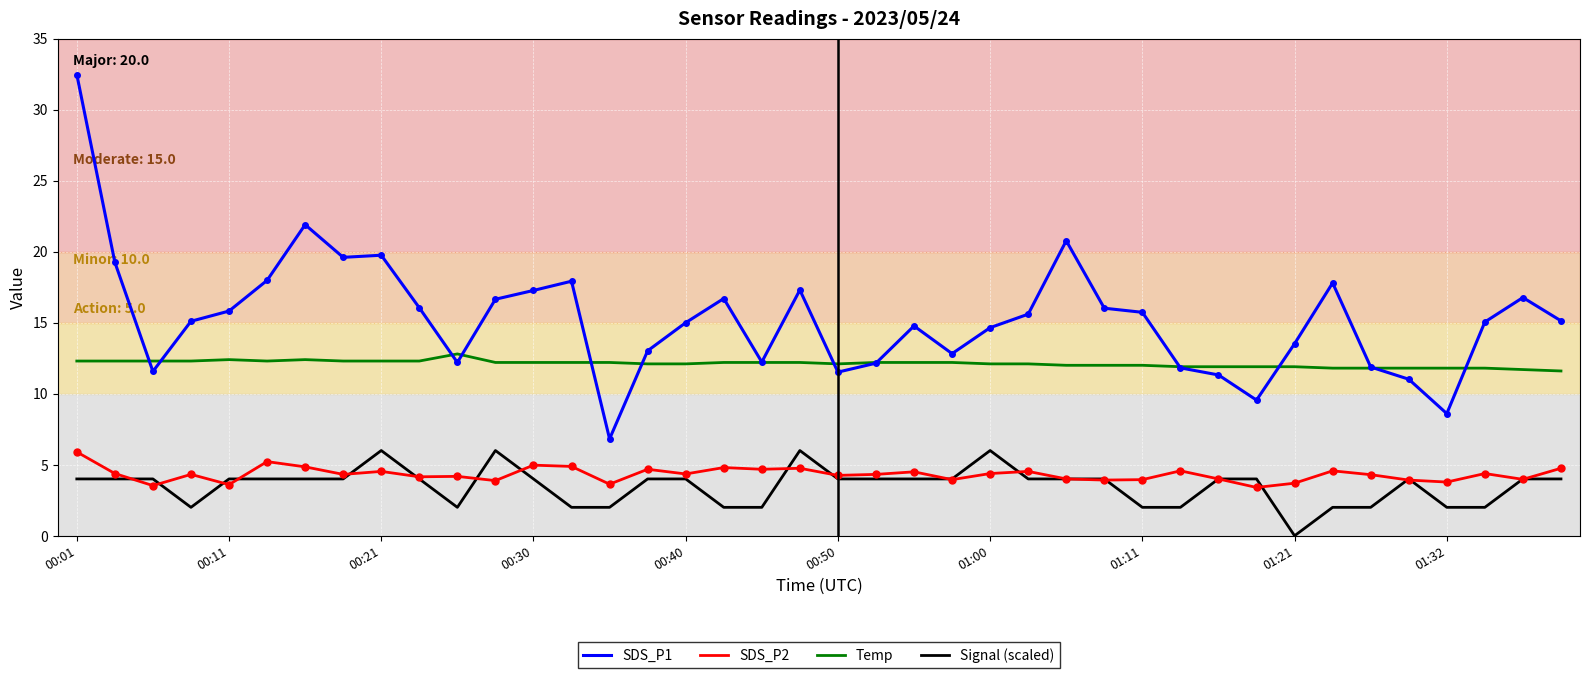

What is the maximum value for SDS_P2?

5.9